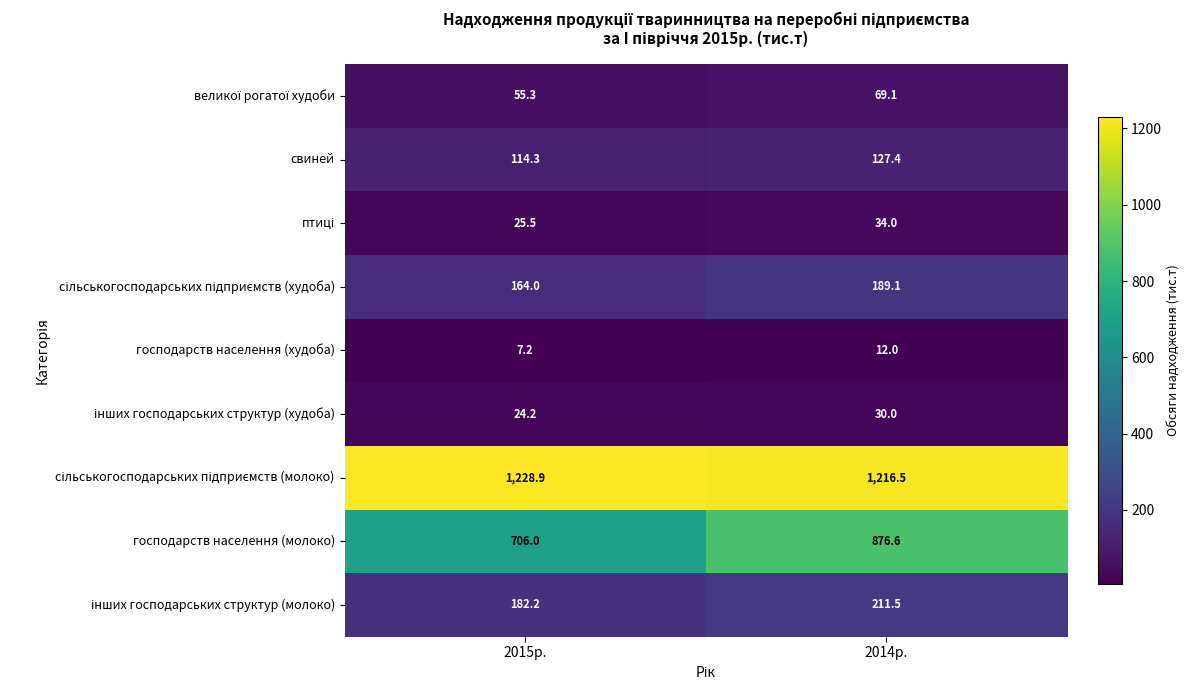

What is the sum of the господарств населення (молоко) values at 2015р. and 2014р.?

1582.6